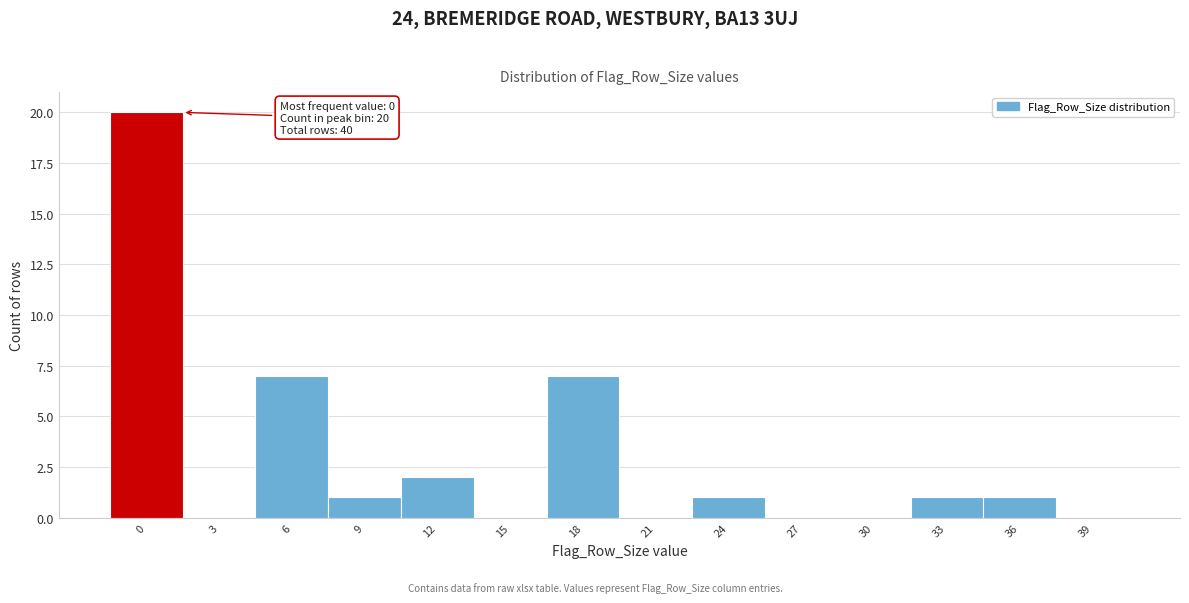

Reading left to right, transcribe all the data shown in this chart.

0=20	3=0	6=7	9=1	12=2	15=0	18=7	21=0	24=1	27=0	30=0	33=1	36=1	39=0